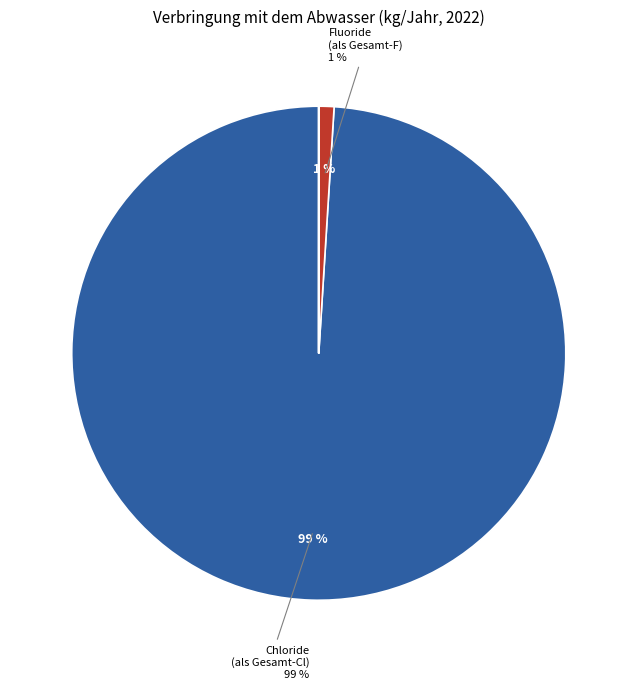

Is there any slice that represents more than half of the pie?

Yes